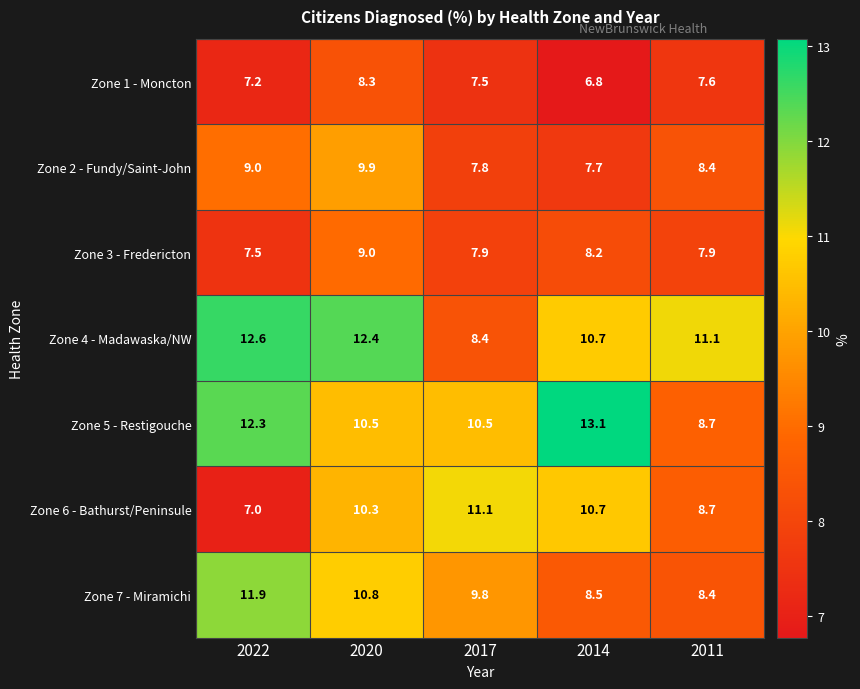

What is the total value across all series at 2011?

60.8